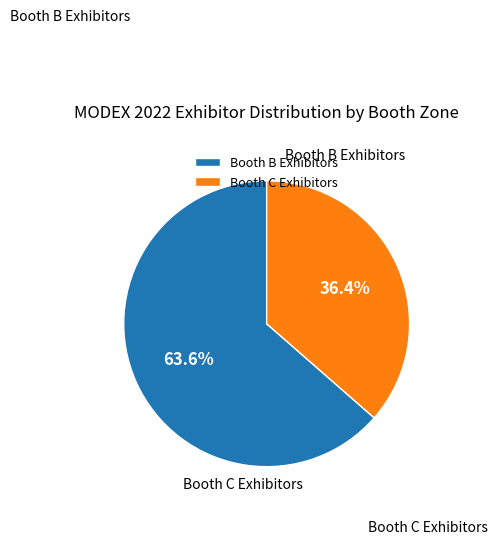

How many segments does this pie chart have?

2